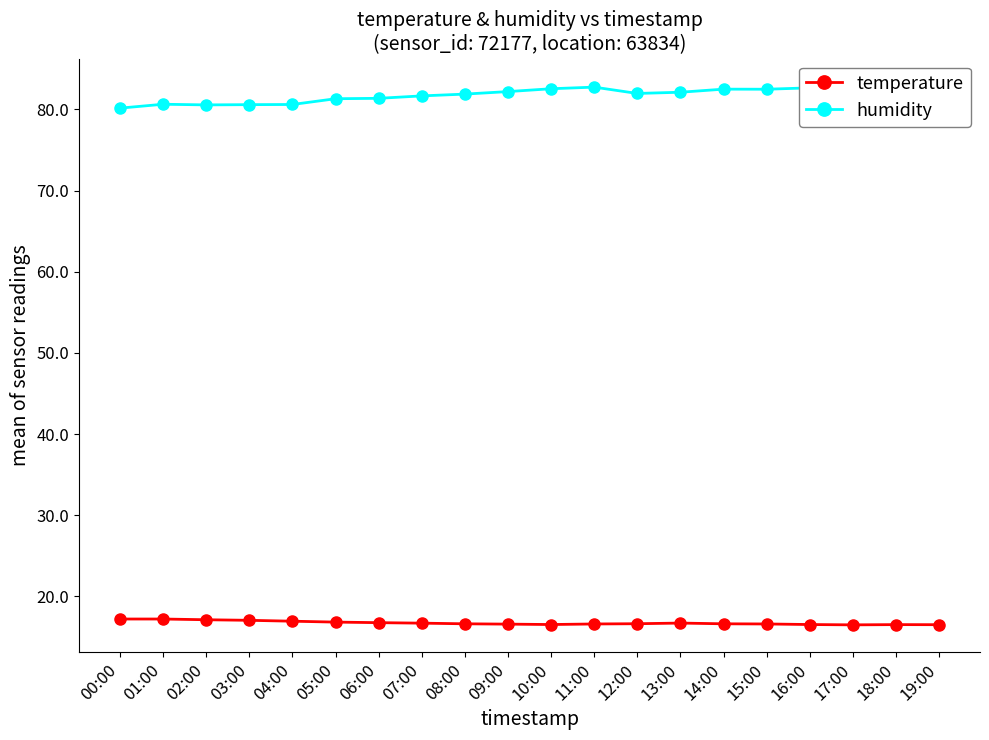

What is the sum of all humidity values?

1636.8